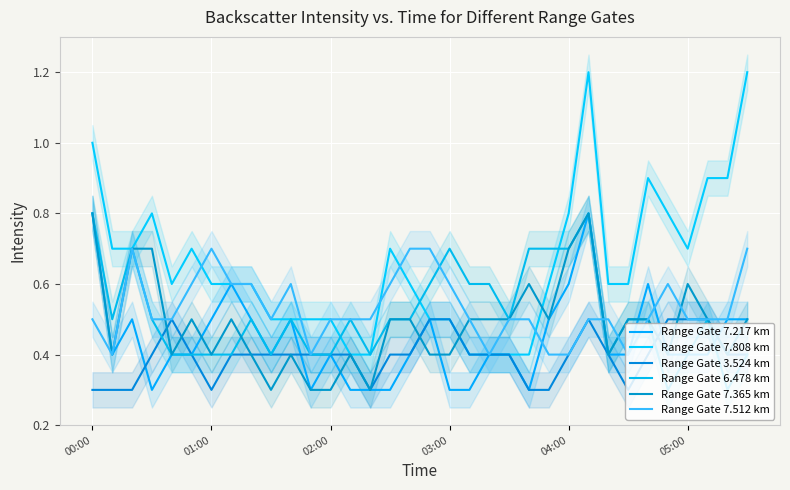

Between 6 and 25, which series saw the biggest shift?

Range Gate 7.808 km